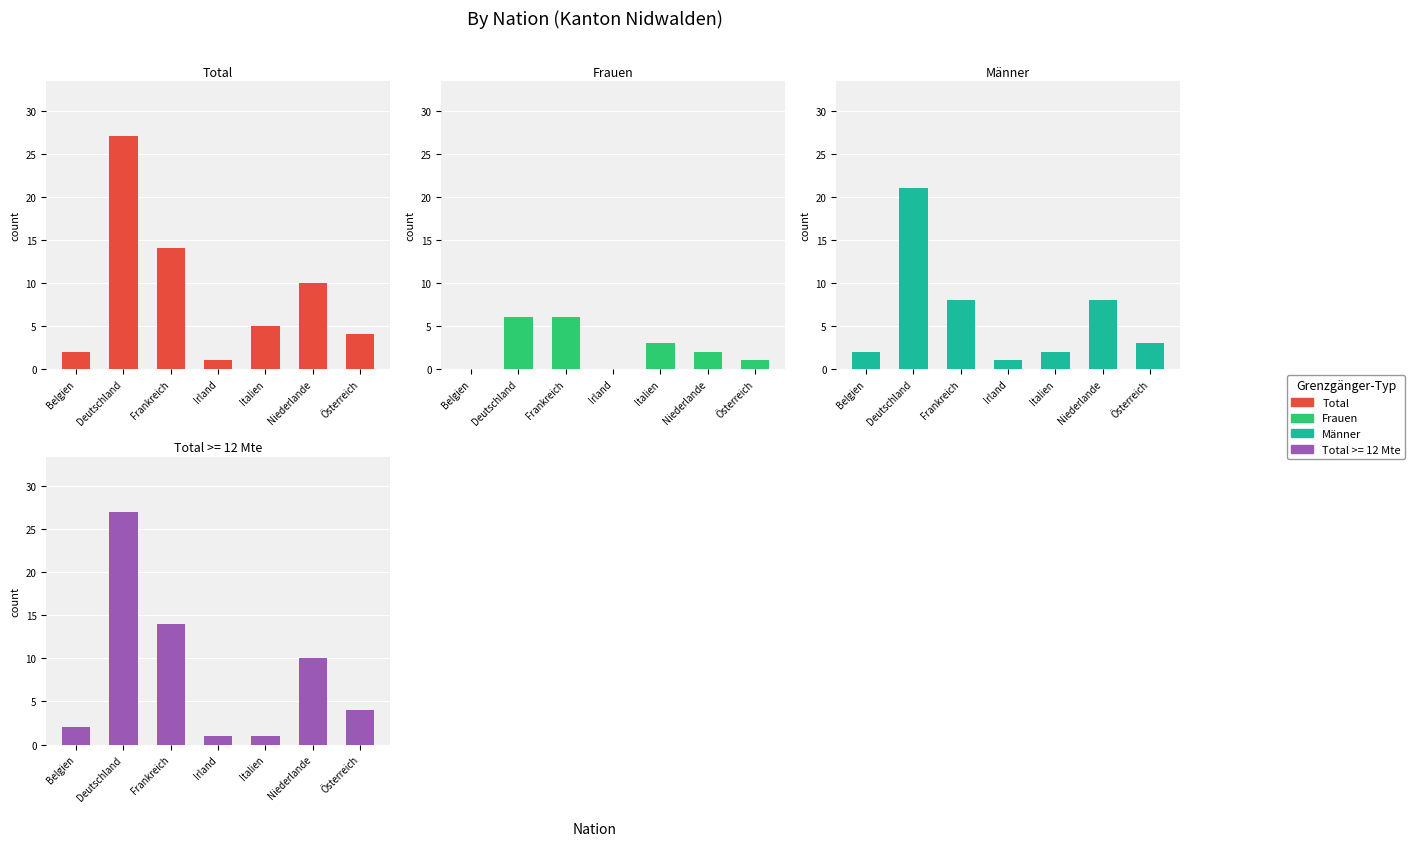

The Männer series shows 1 at Österreich. True or false?

False